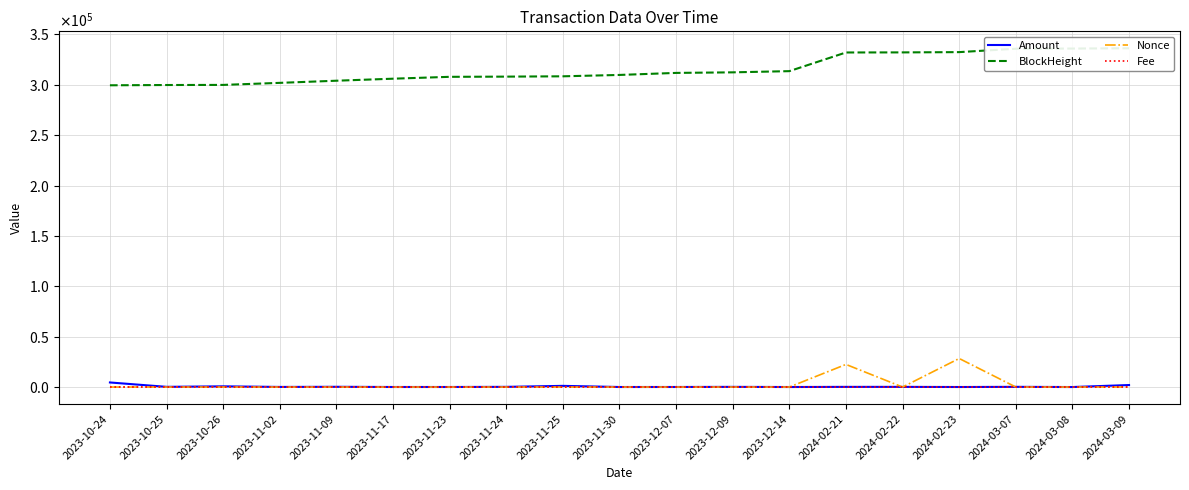

What is the approximate value of Amount at 2023-11-24?

189.9